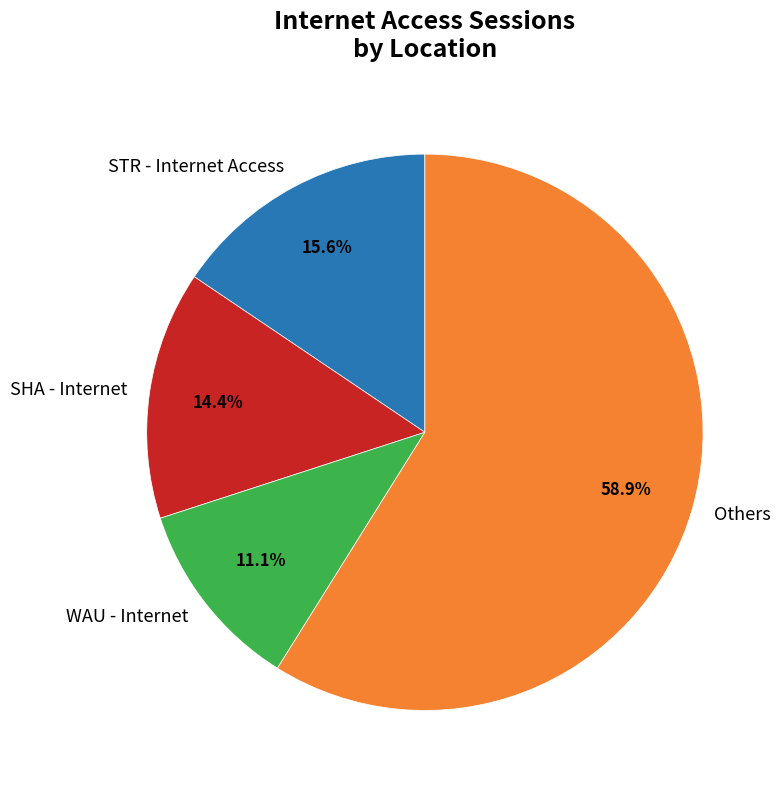

Rank the categories by value from highest to lowest.

Others, STR - Internet Access, SHA - Internet, WAU - Internet